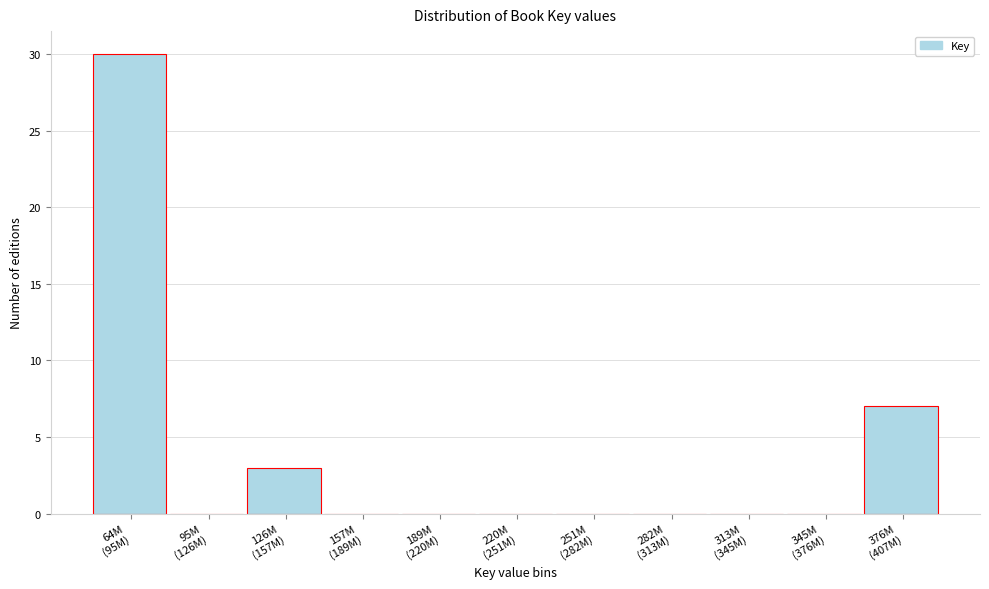

What is the sum of all values?

40